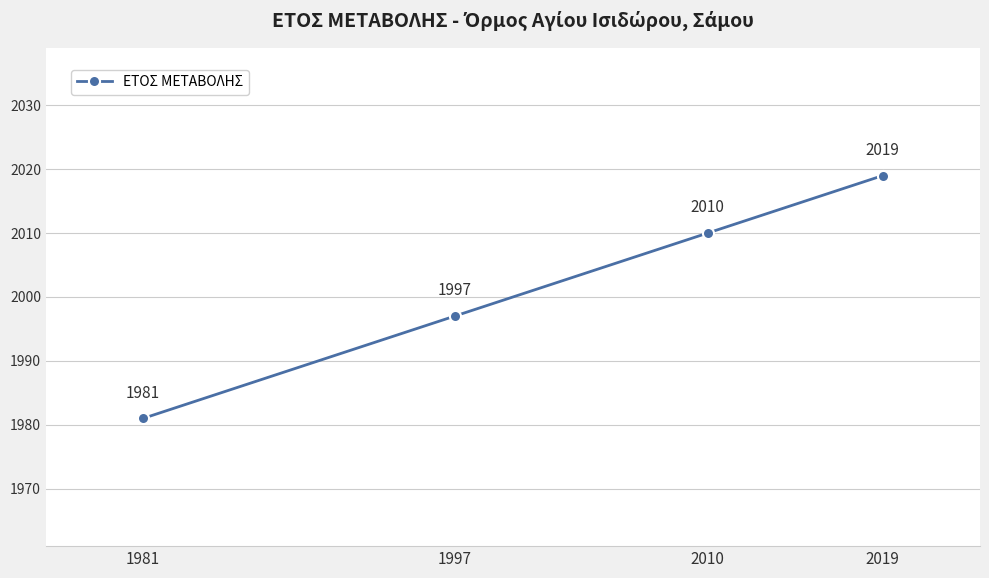

True or false: the data shows 1997 at 1997.

True